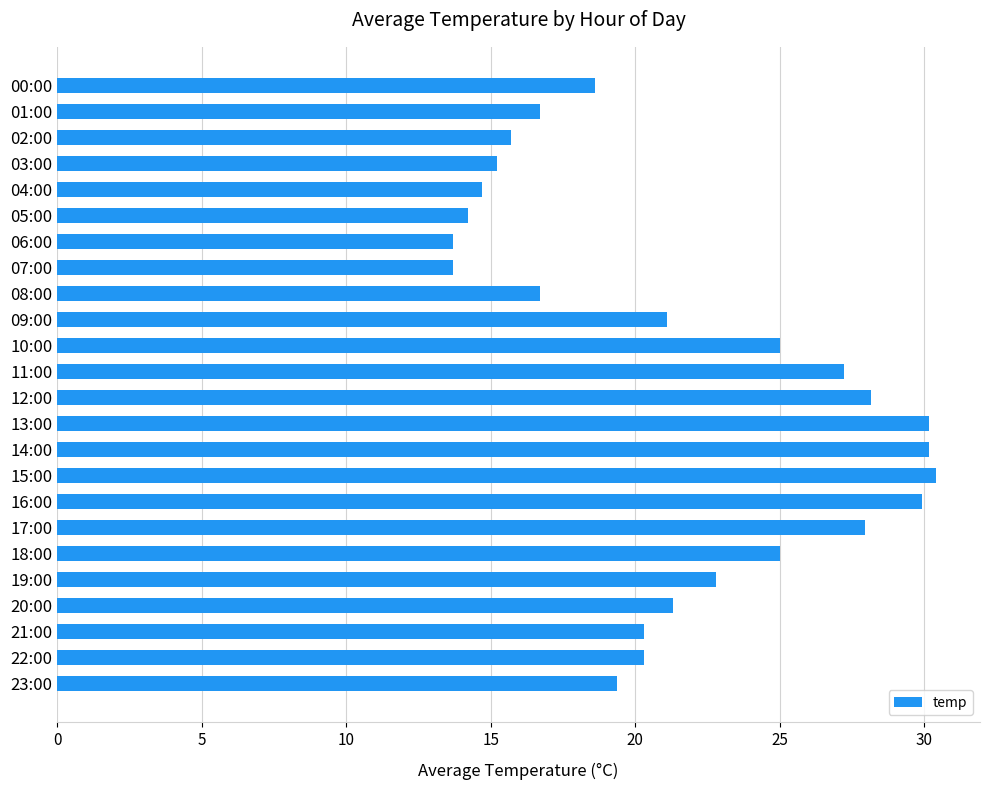

How many categories are shown in the chart?

24